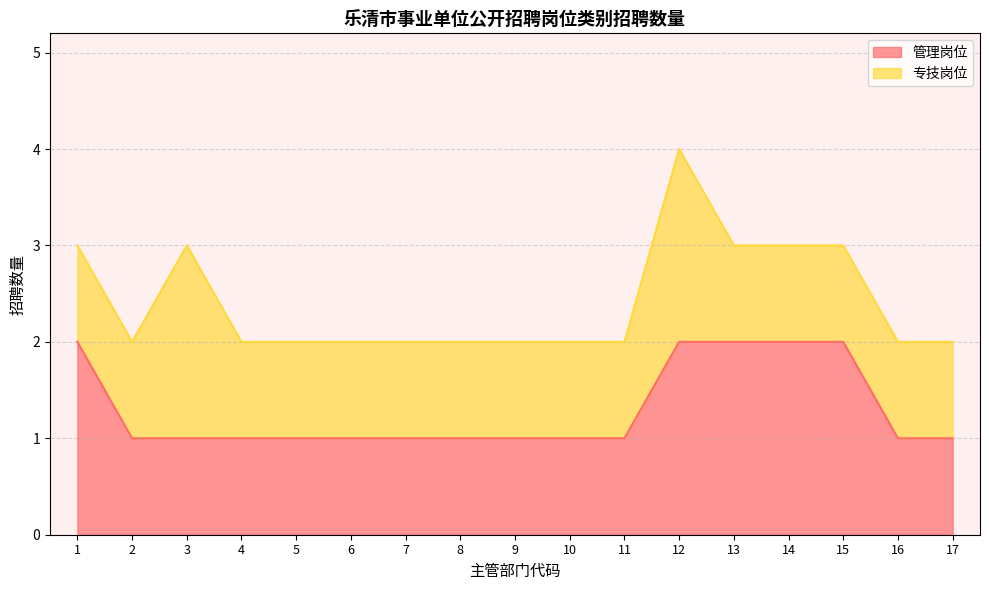

Count the number of values greater than 1.

5